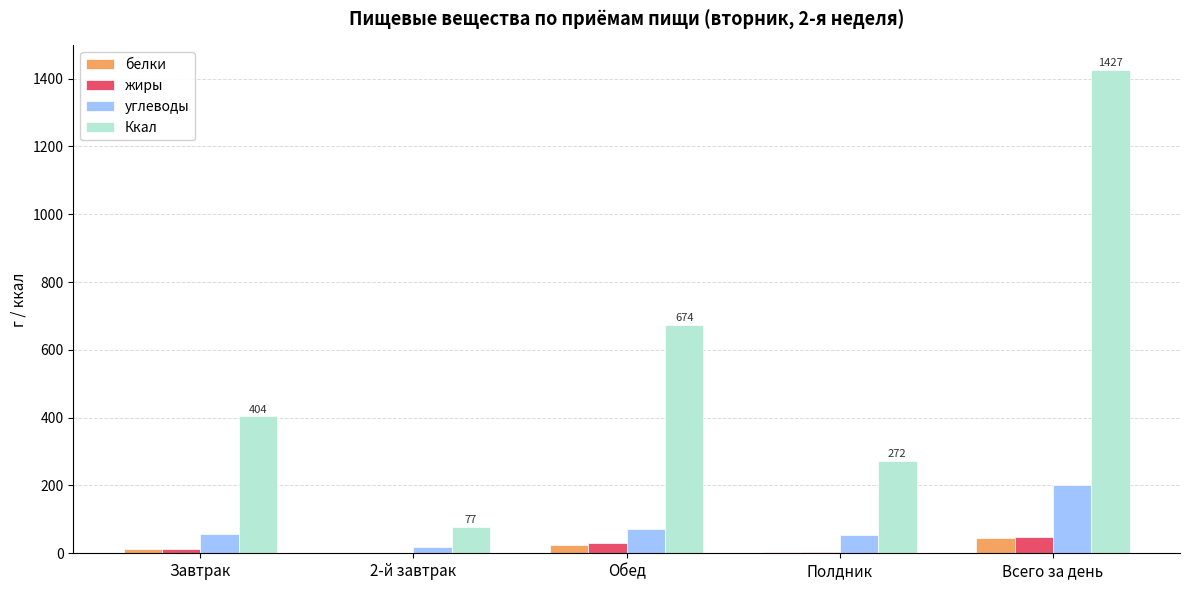

True or false: белки has a value of 4.8 at Полдник.

True